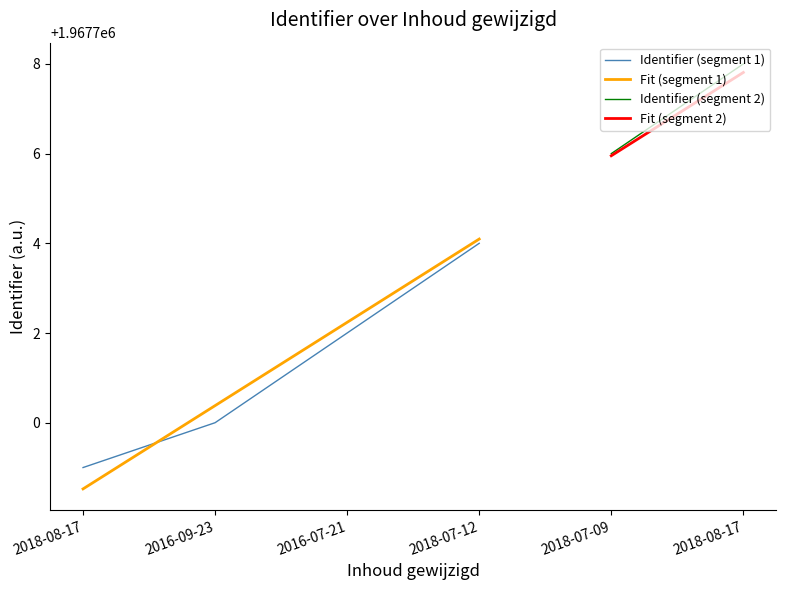

At which label does Identifier first exceed 1967704?

2018-07-09